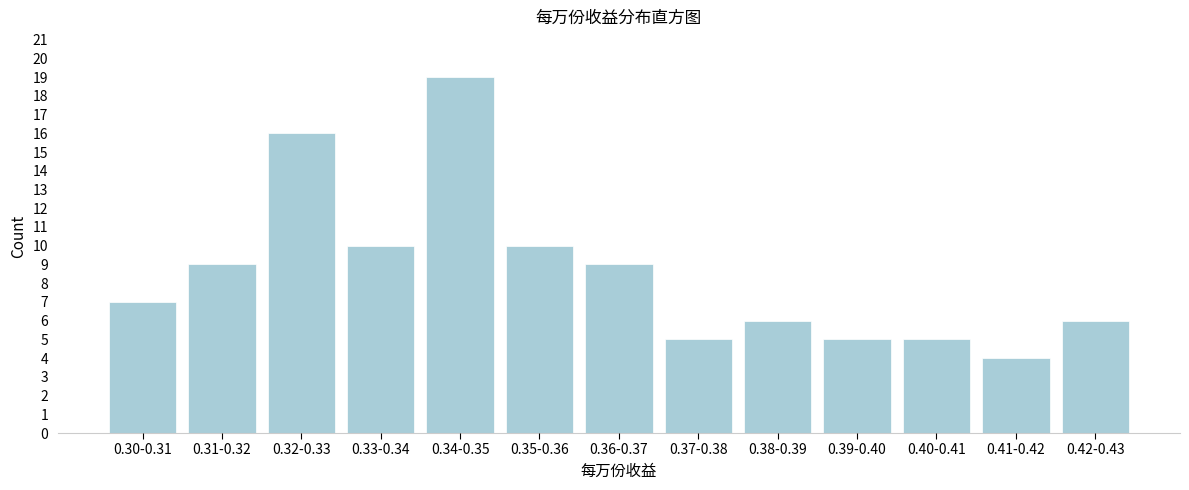

Reading left to right, what are all the values shown in this chart?

7	9	16	10	19	10	9	5	6	5	5	4	6